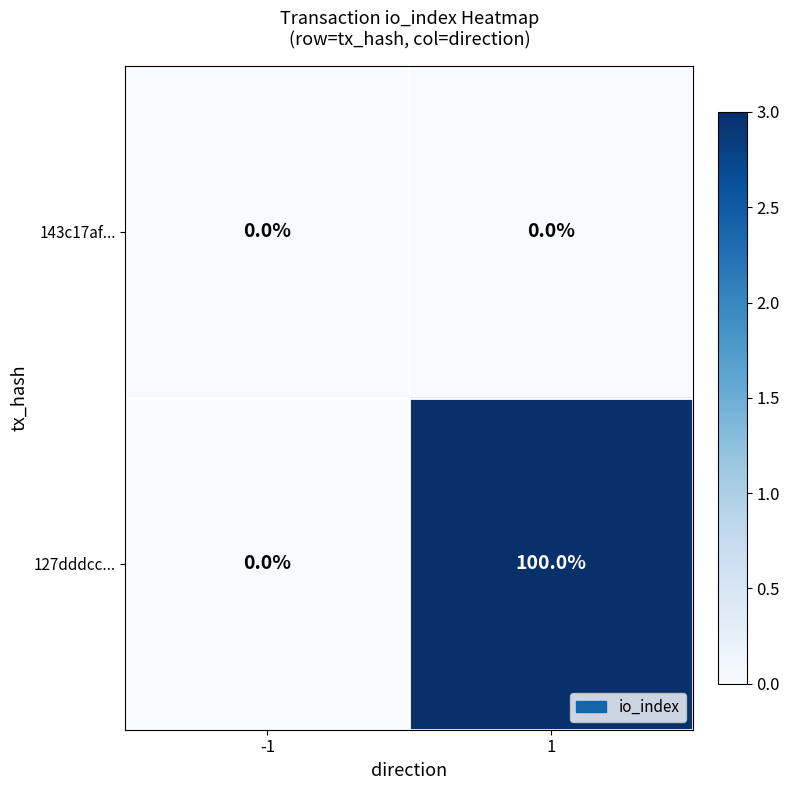

What value does the 127dddcc... series have at 1, to the nearest 50?

100